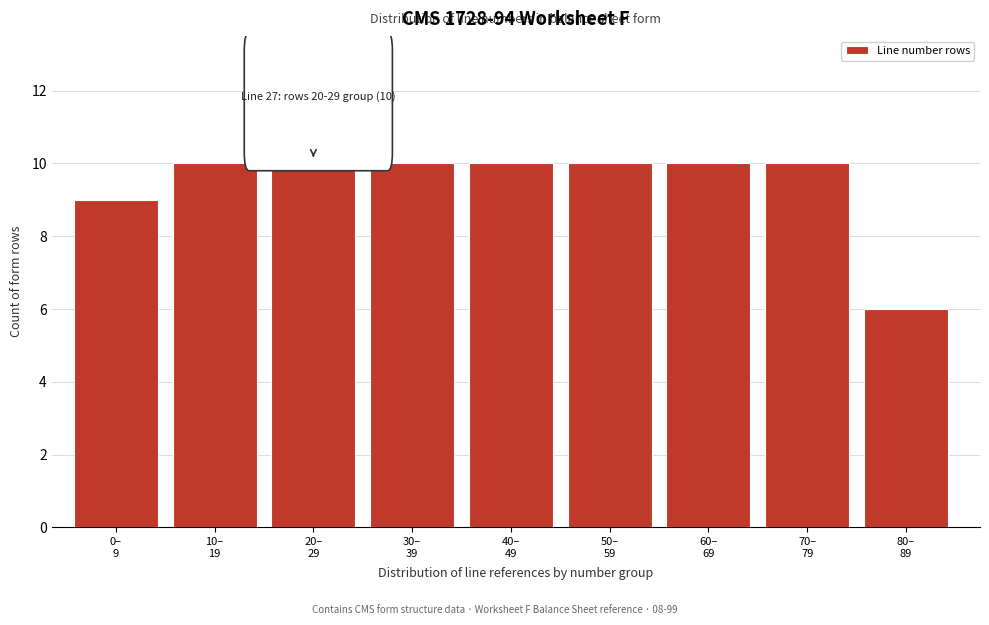

Reading left to right, what are all the values shown in this chart?

9	10	10	10	10	10	10	10	6